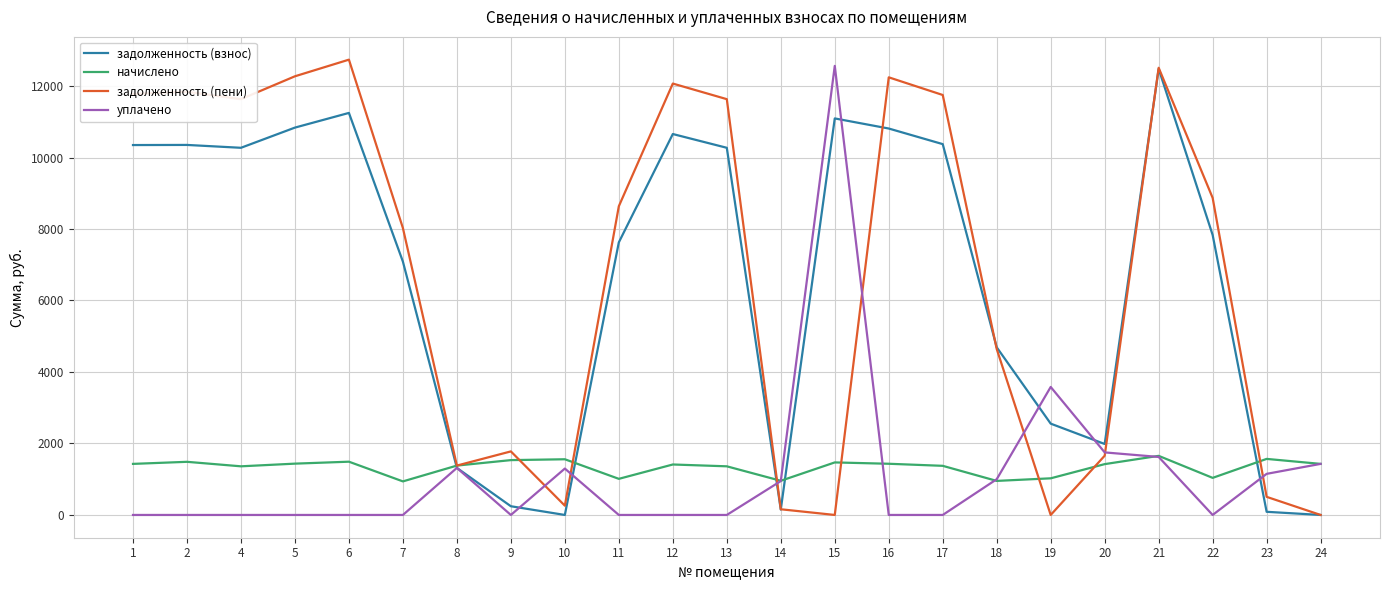

At which category is the sum across all series the highest?

21